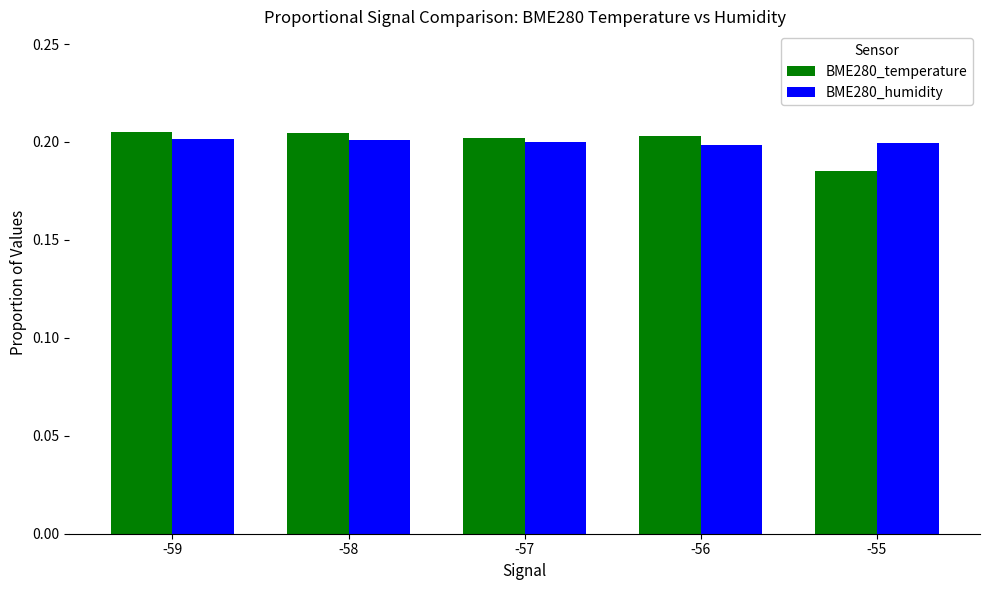

What is the total value across all series at -57?

0.4